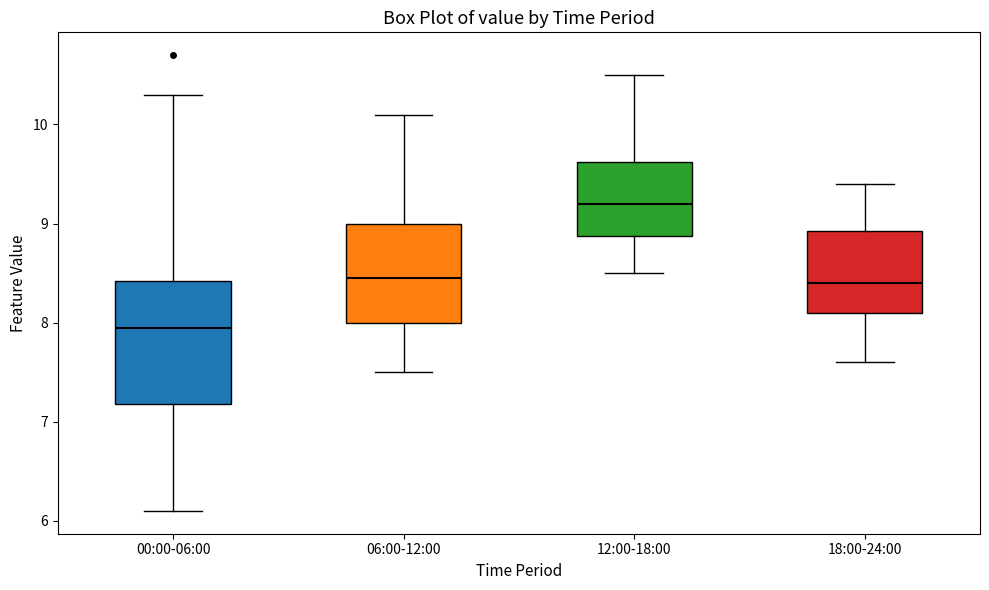

Where is the upper edge of the box for 18:00-24:00 on the y-axis? The values are not printed on the chart, so give them approximately, as read against the axis.

8.9